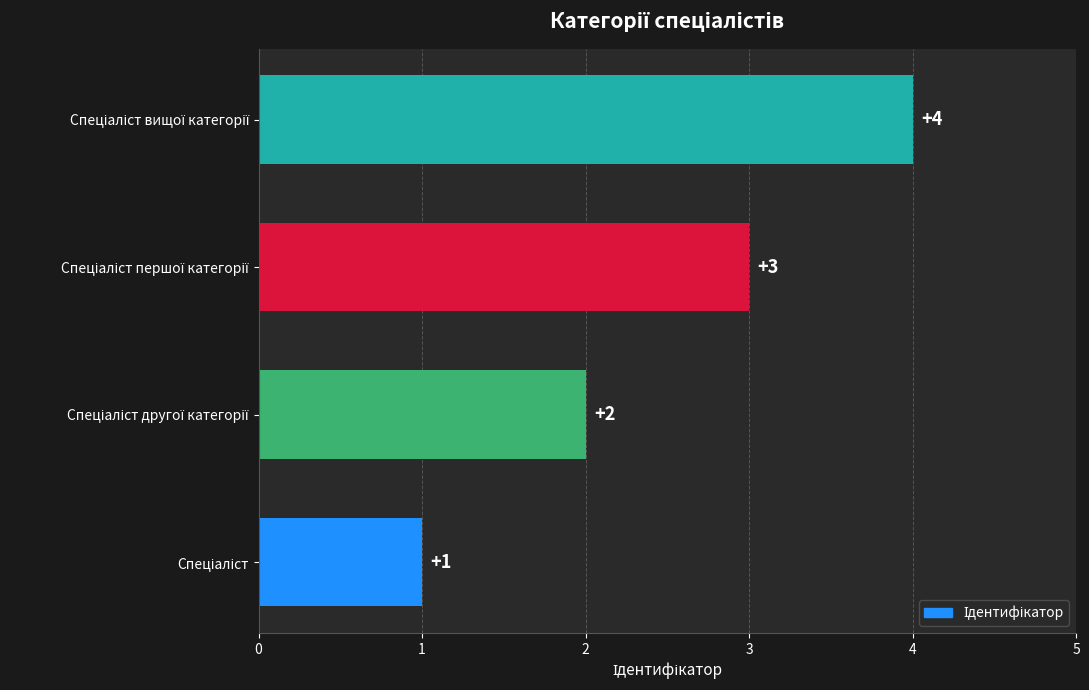

What is the difference between the maximum and minimum values?

3